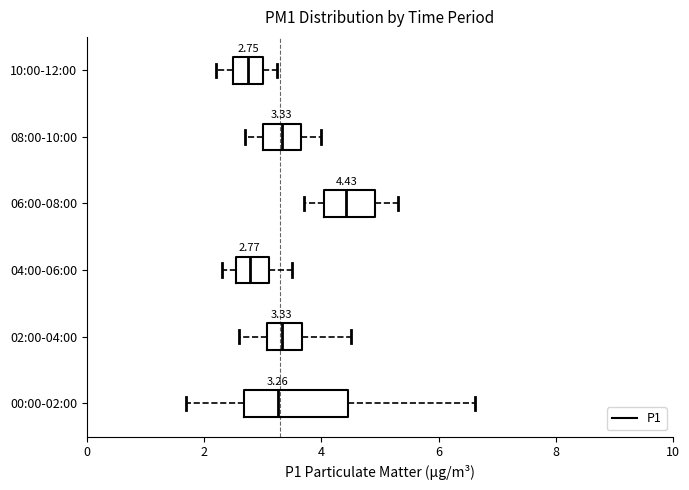

Which box has the furthest to the right median line?

06:00-08:00